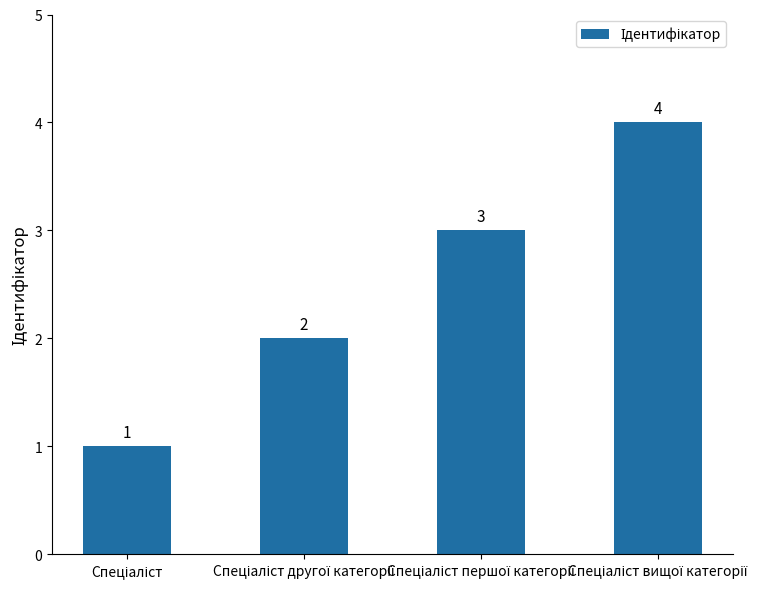

Reading left to right, transcribe all the data shown in this chart.

1	2	3	4